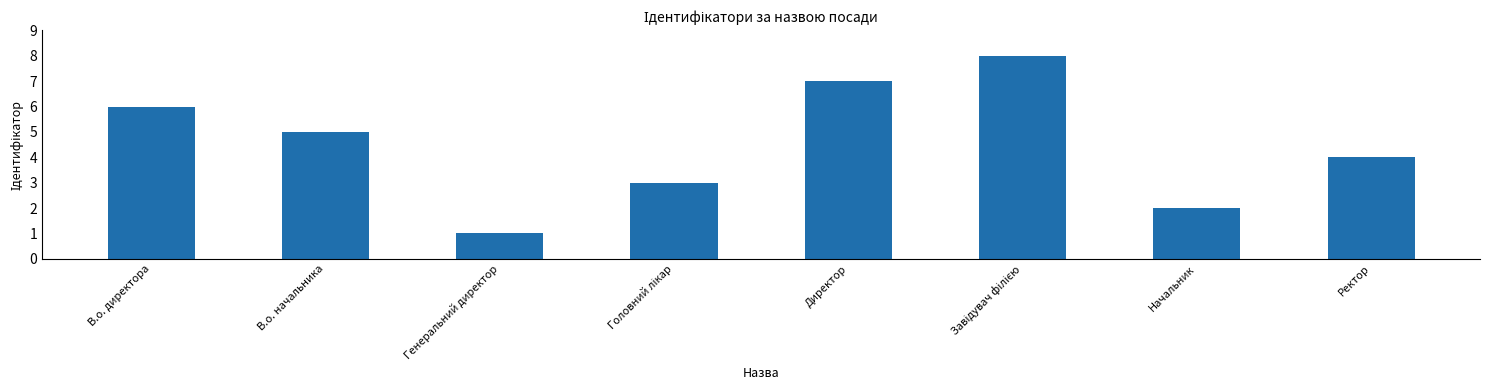

What is the maximum value shown in the chart?

8